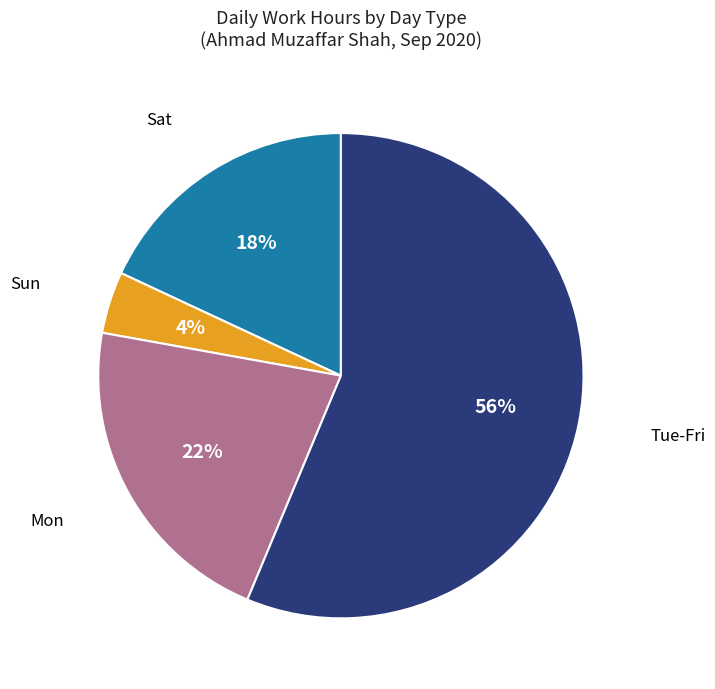

To the nearest percent, what is the difference between the largest and smallest slice percentages?

52%